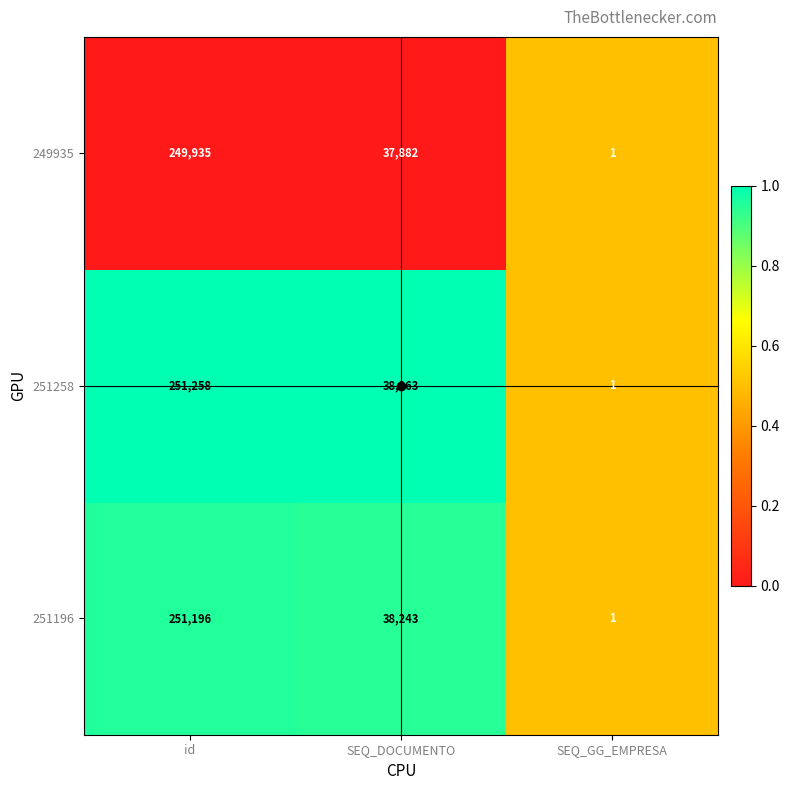

What is the difference between the maximum and second lowest values in the 251196 series?

212953